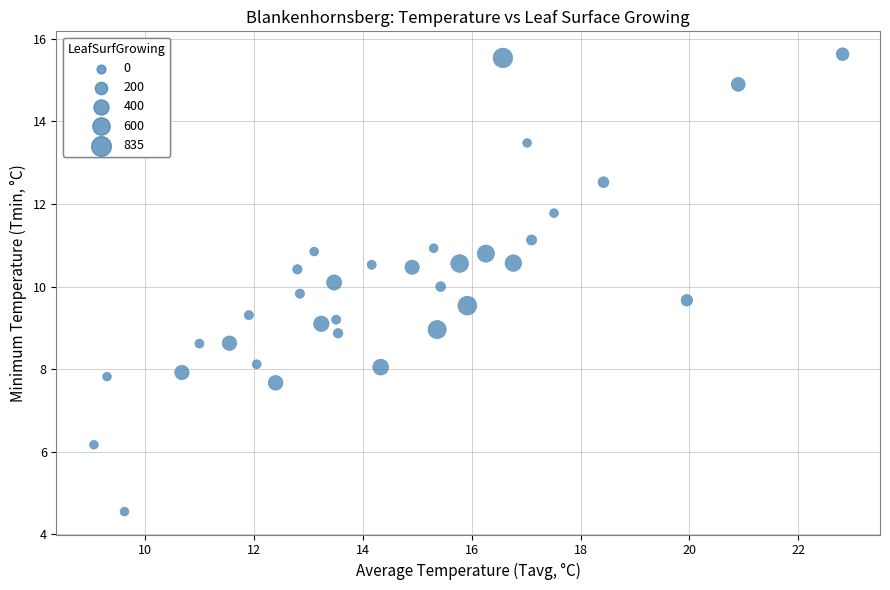

What is the range of X values (max minus min)?

13.8